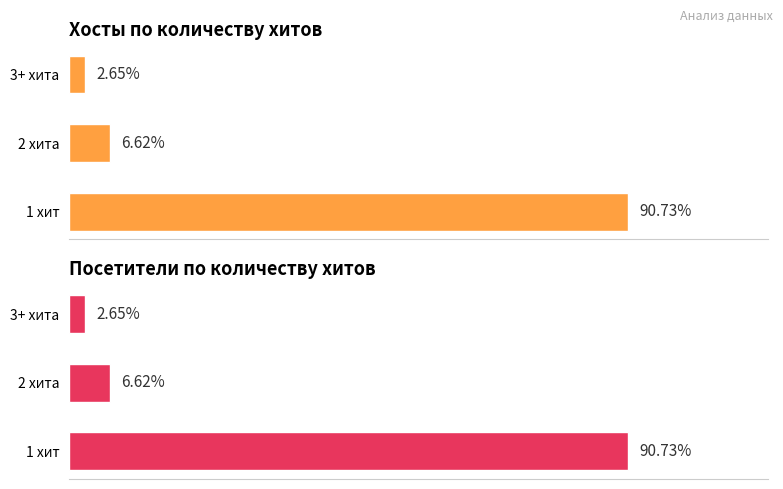

Is the value of Посетители at 2 хита greater than the value of Хосты at 2 хита?

No